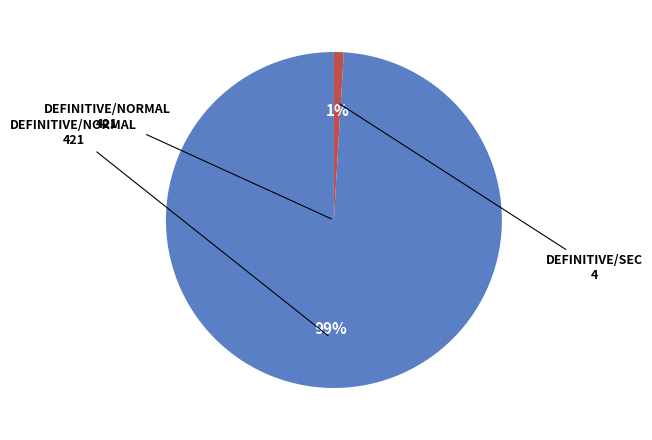

Is there a majority slice in this chart?

Yes